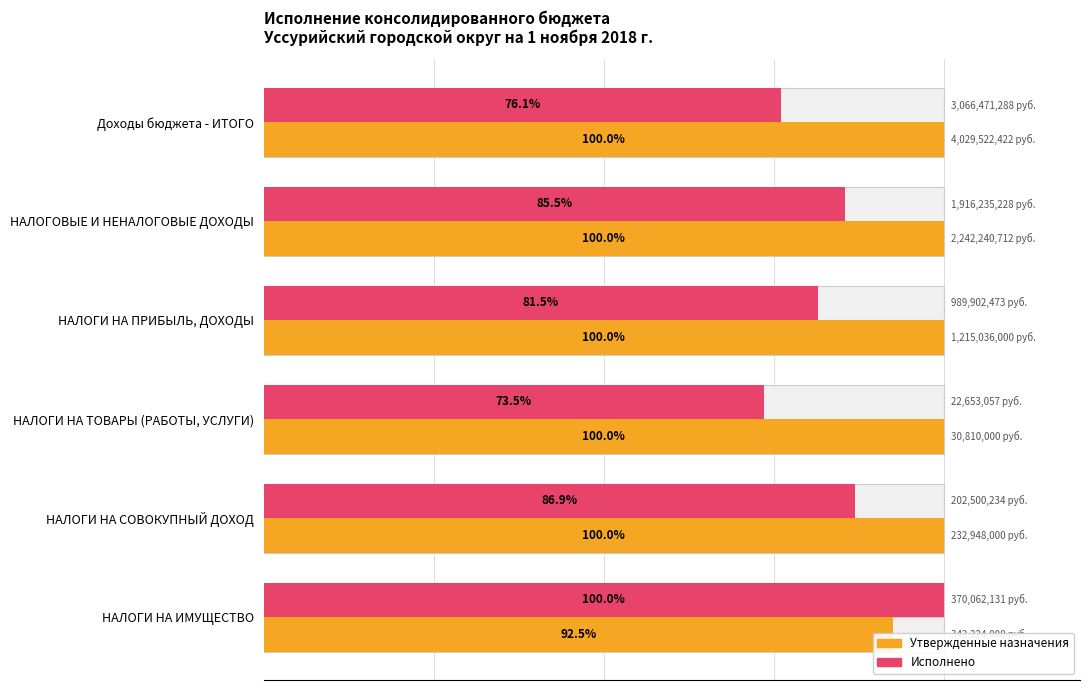

What is the difference between the maximum and minimum values in the Исполнено series?

26.5